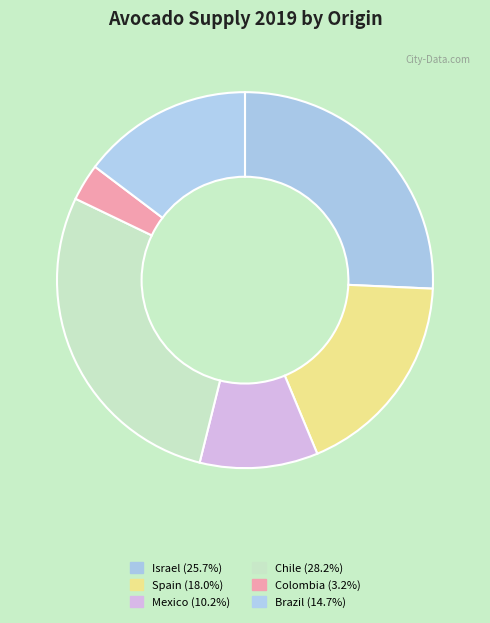

How many segments does this pie chart have?

6